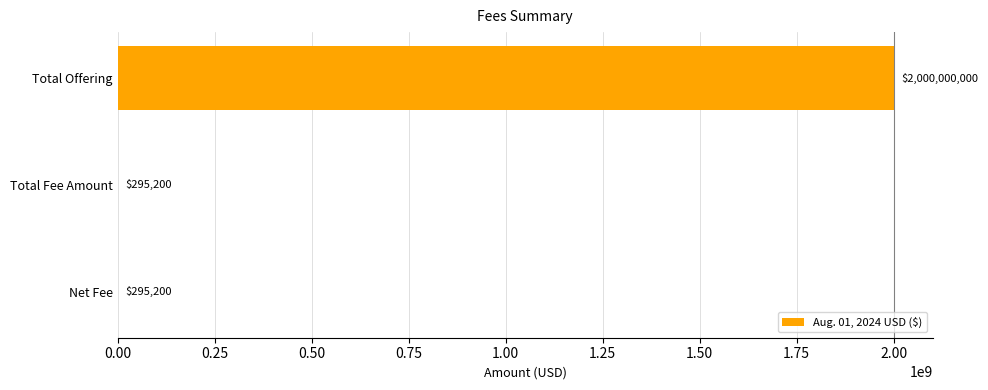

The value at Total Fee Amount is 295200. True or false?

True